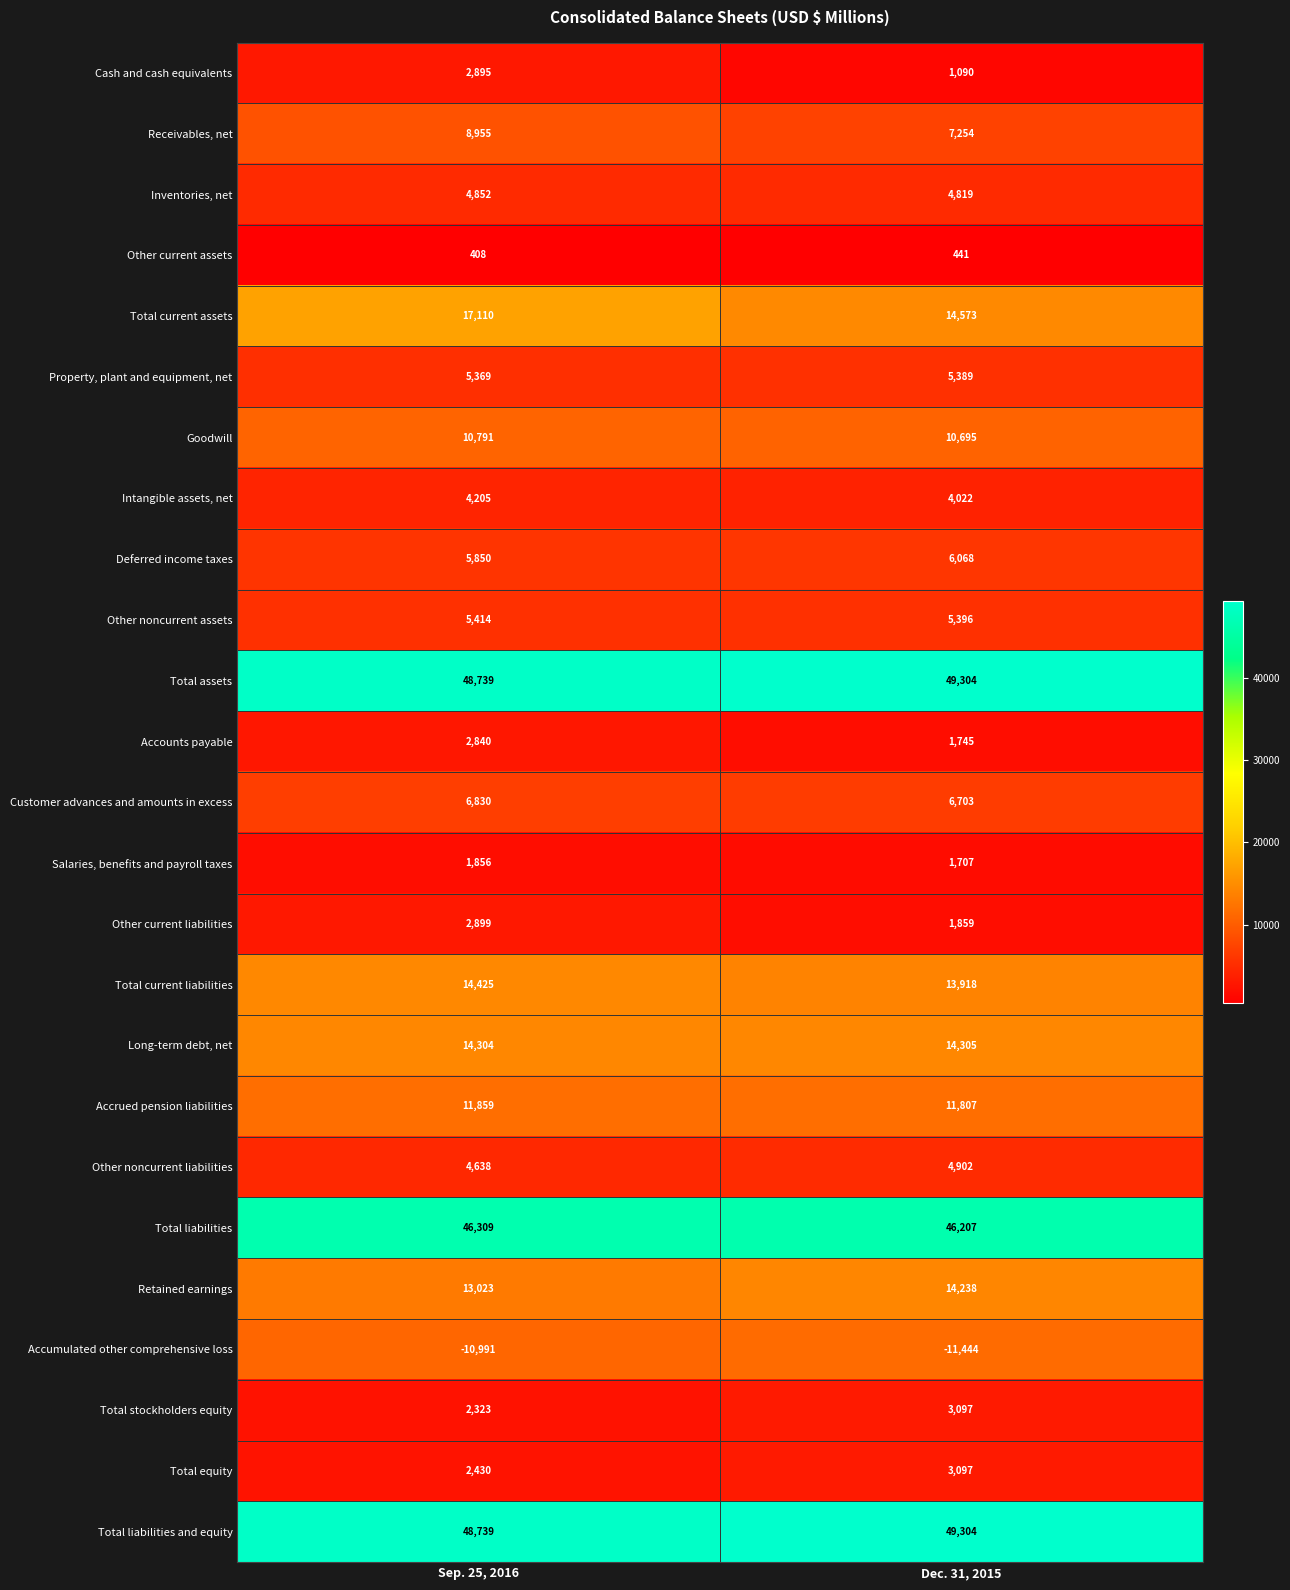

Where is Other current assets nearest to the value 424?

Sep. 25, 2016